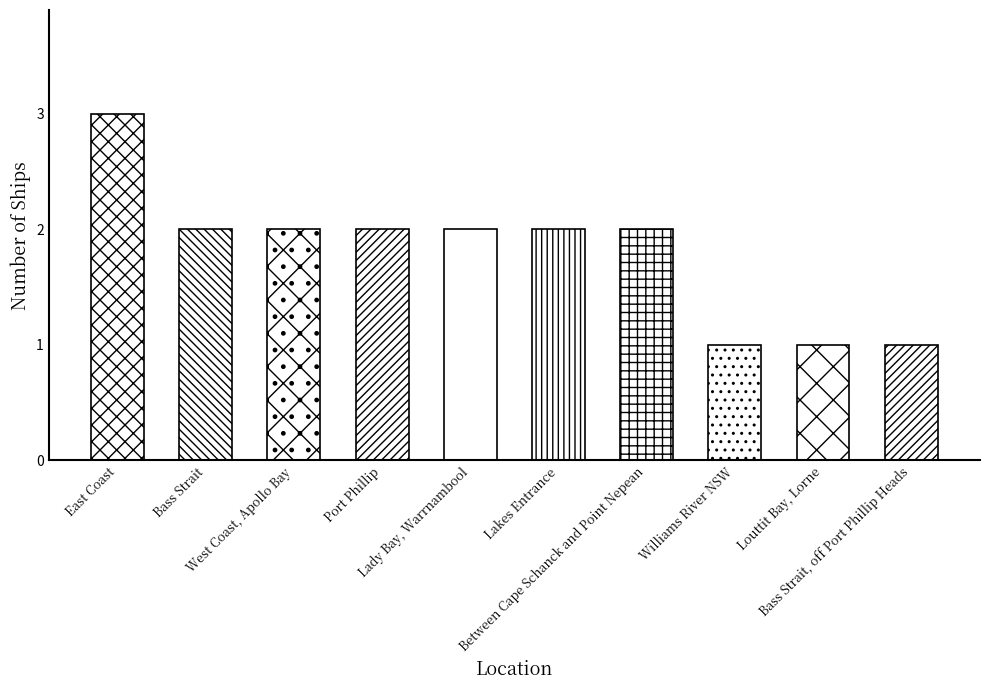

Reading left to right, extract all data points from this chart.

3	2	2	2	2	2	2	1	1	1